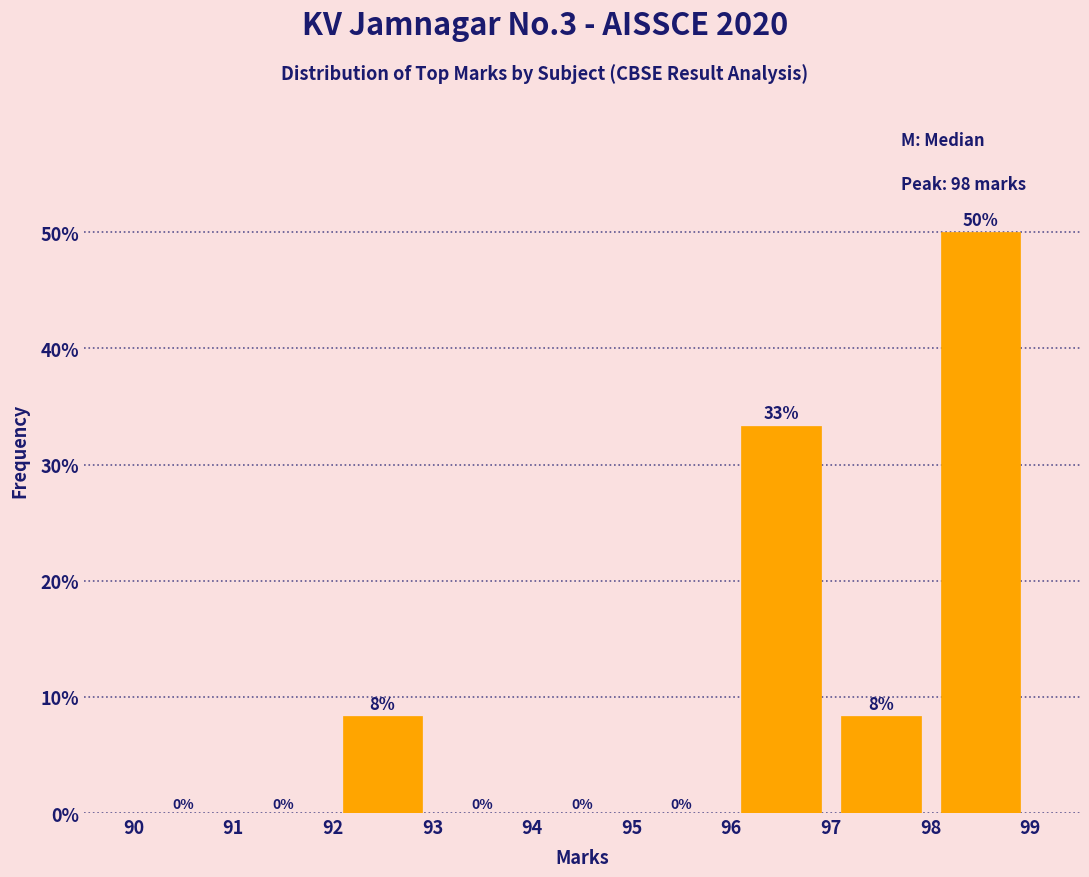

Over which range of the x-axis is the bar tallest?

98 to 99